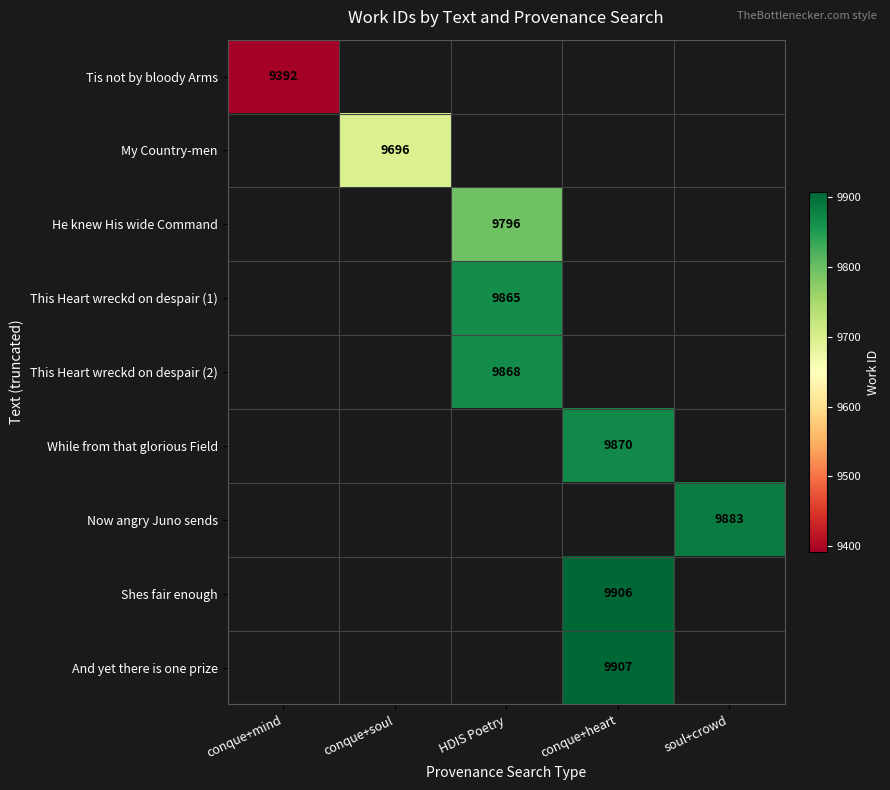

What is the smallest value displayed?

9392.0